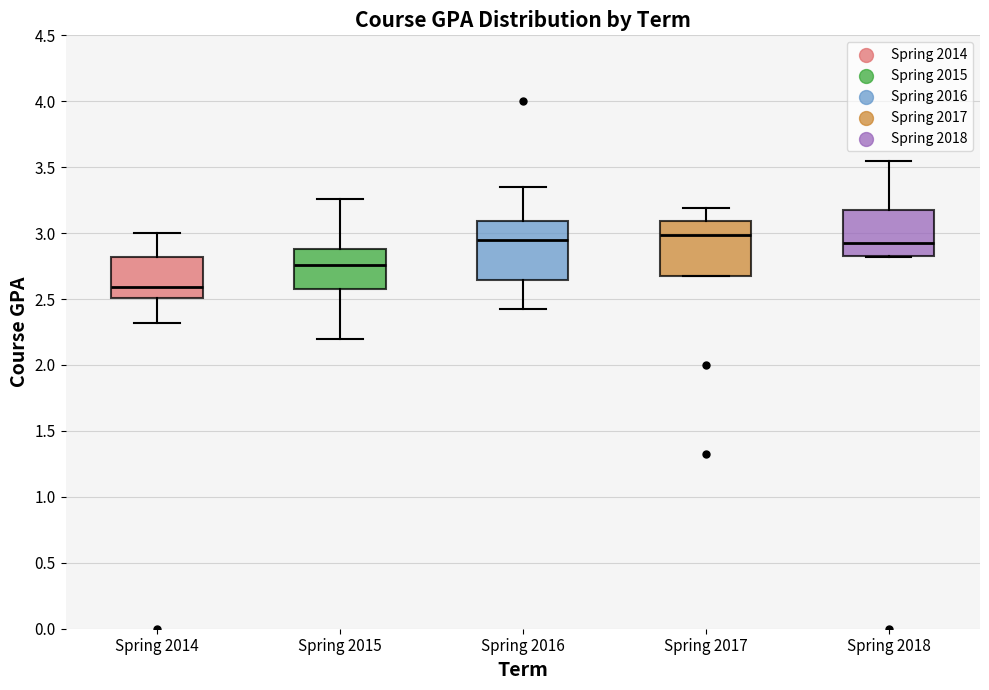

Where does the upper whisker of the box for Spring 2014 end on the y-axis? The values are not printed on the chart, so give them approximately, as read against the axis.

3.00